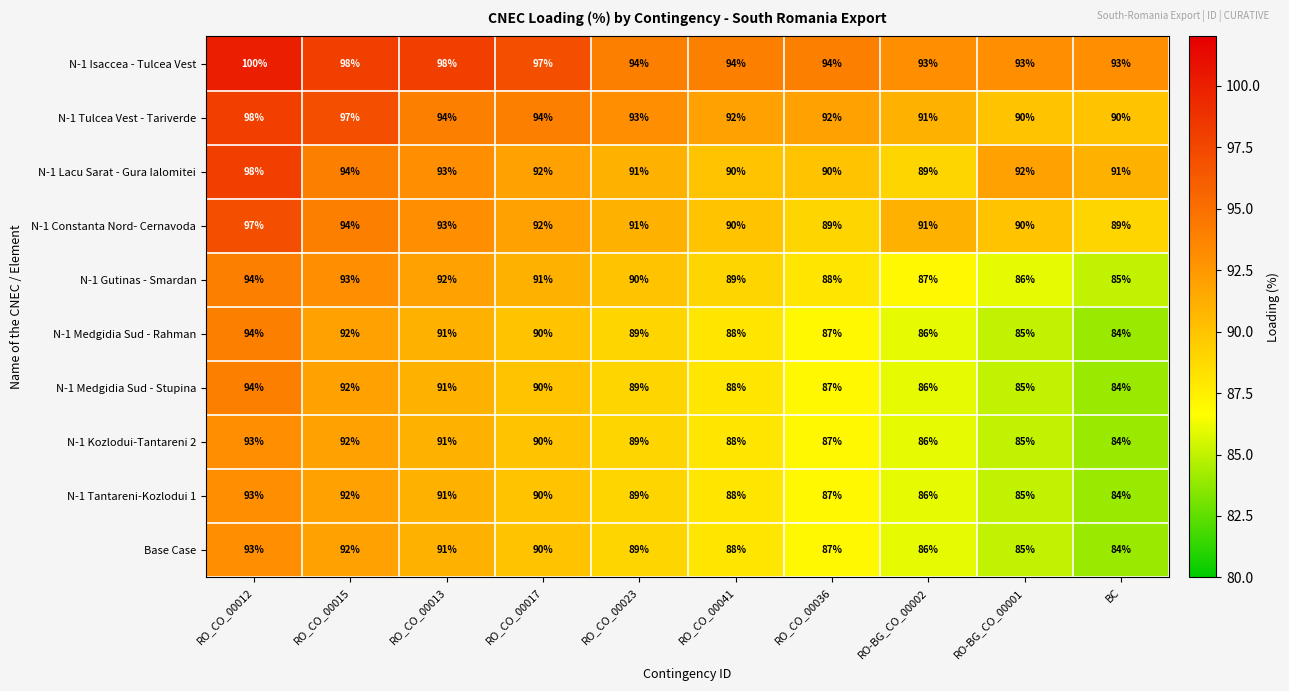

What is the difference between the highest and lowest values at RO-BG_CO_00001?

8